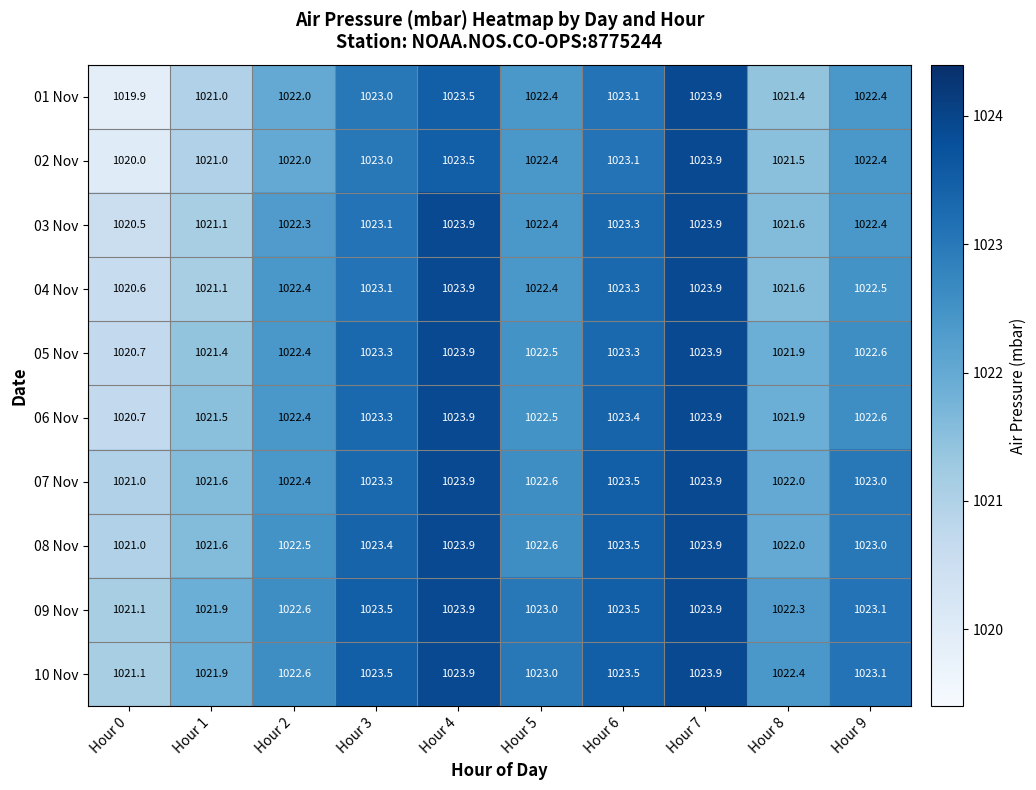

Is it true that 02 Nov equals 1022.0 at Hour 2?

True